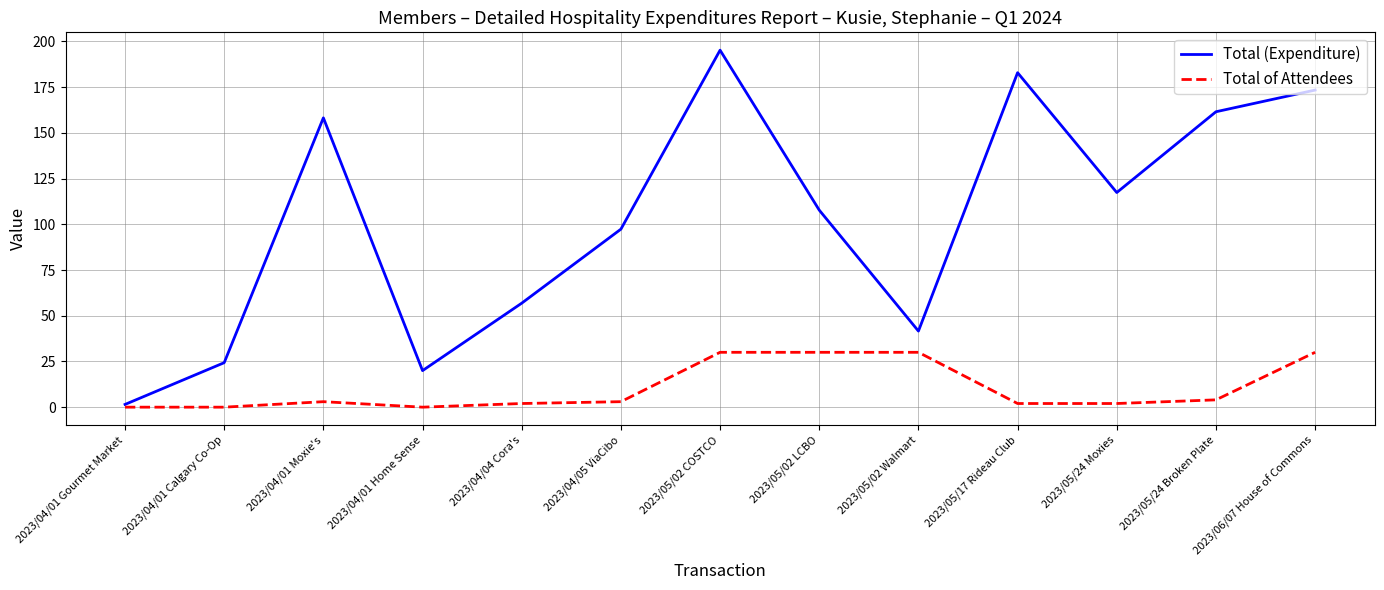

True or false: Total of Attendees has a value of 4.0 at 2023/05/24 Broken Plate.

True